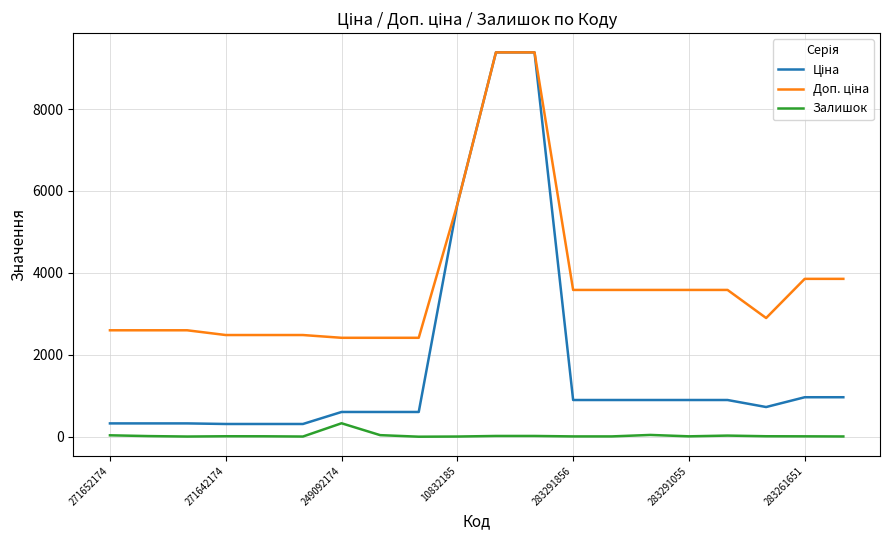

What is the highest value of the Залишок series?

328.0